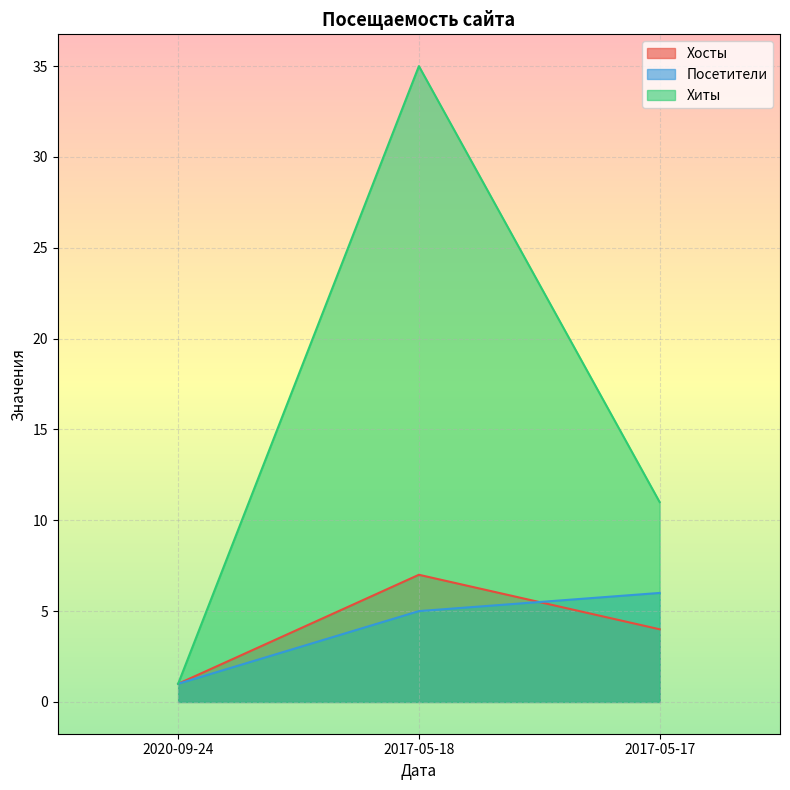

Between 2017-05-17 and 2020-09-24, which is larger?

2017-05-17